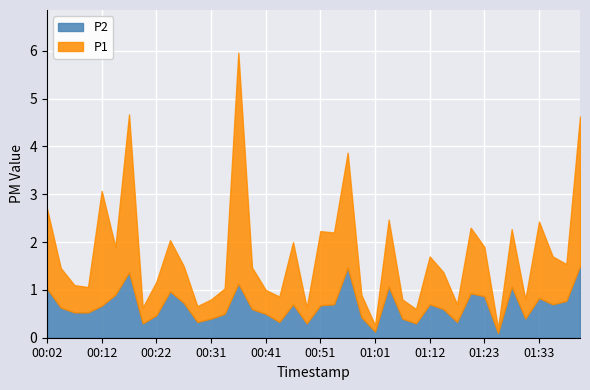

Reading left to right, transcribe all the data shown in this chart.

P1: 00:02=1.7	00:04=0.8	00:07=0.6	00:09=0.5	00:12=2.4	00:14=1.0	00:17=3.3	00:19=0.3	00:22=0.7	00:24=1.1	00:27=0.8	00:29=0.3	00:31=0.4	00:34=0.5	00:36=4.8	00:39=0.9	00:41=0.5	00:44=0.5	00:46=1.3	00:49=0.3	00:51=1.6	00:54=1.5	00:56=2.4	00:59=0.5	01:01=0.1	01:04=1.4	01:06=0.4	01:09=0.3	01:12=1.0	01:14=0.8	01:17=0.4	01:20=1.4	01:23=1.0	01:25=0.1	01:28=1.2	01:31=0.4	01:33=1.6	01:36=1.0	01:39=0.8	01:41=3.1
P2: 00:02=1.0	00:04=0.6	00:07=0.5	00:09=0.5	00:12=0.7	00:14=0.9	00:17=1.4	00:19=0.3	00:22=0.5	00:24=1.0	00:27=0.7	00:29=0.3	00:31=0.4	00:34=0.5	00:36=1.1	00:39=0.6	00:41=0.5	00:44=0.3	00:46=0.7	00:49=0.3	00:51=0.7	00:54=0.7	00:56=1.5	00:59=0.4	01:01=0.1	01:04=1.1	01:06=0.4	01:09=0.3	01:12=0.7	01:14=0.6	01:17=0.3	01:20=0.9	01:23=0.9	01:25=0.1	01:28=1.1	01:31=0.4	01:33=0.8	01:36=0.7	01:39=0.8	01:41=1.5